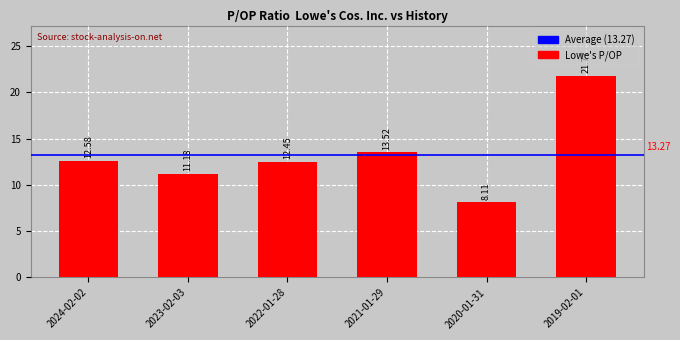

True or false: the data shows 6.0 at 2019-02-01.

False